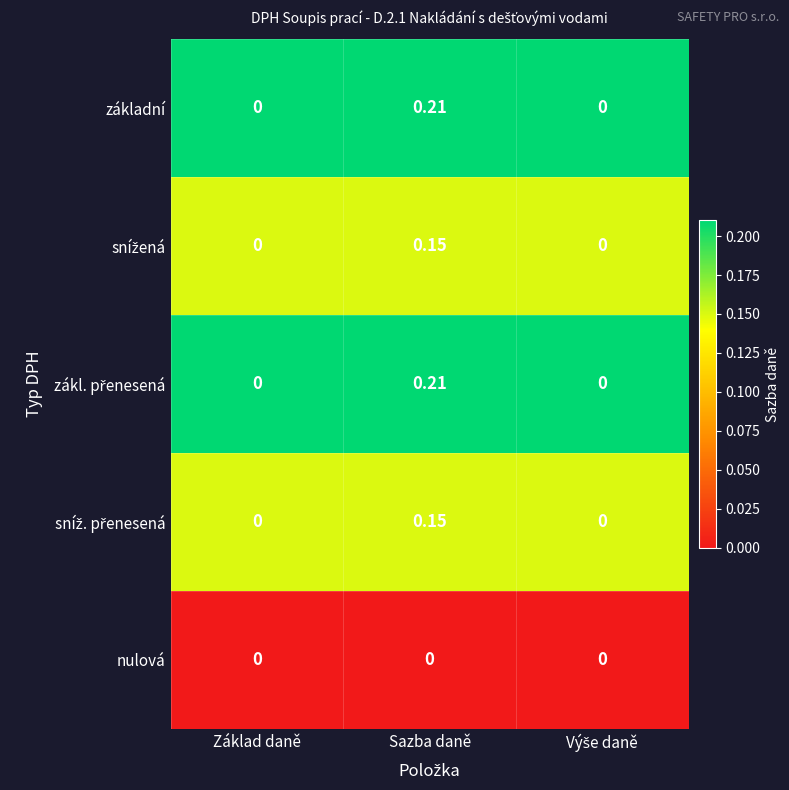

Which category has the highest value across all series?

Sazba daně